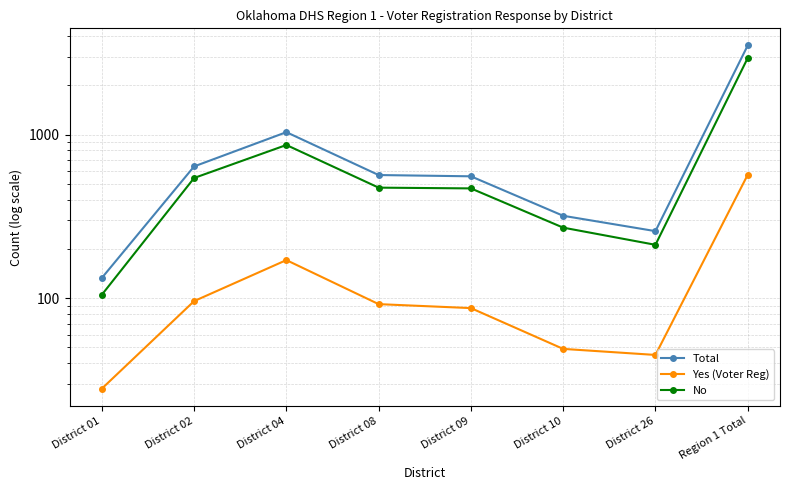

How many data points in Yes (Voter Reg) are above 92?

3